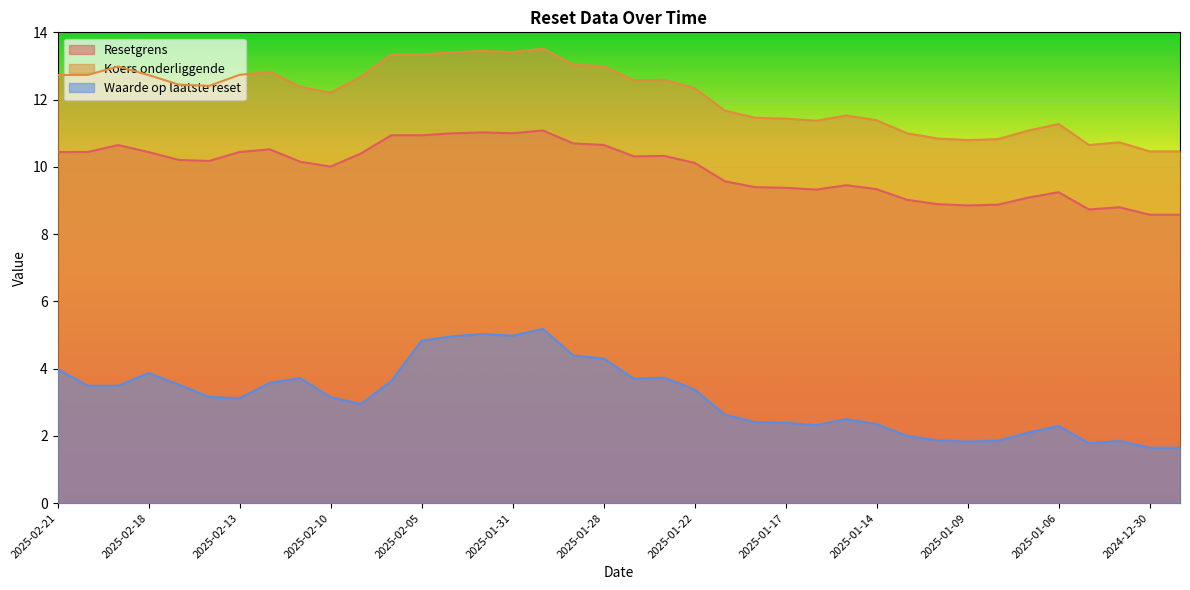

List the series in order of their peak value, lowest first.

Waarde op laatste reset, Resetgrens, Koers onderliggende